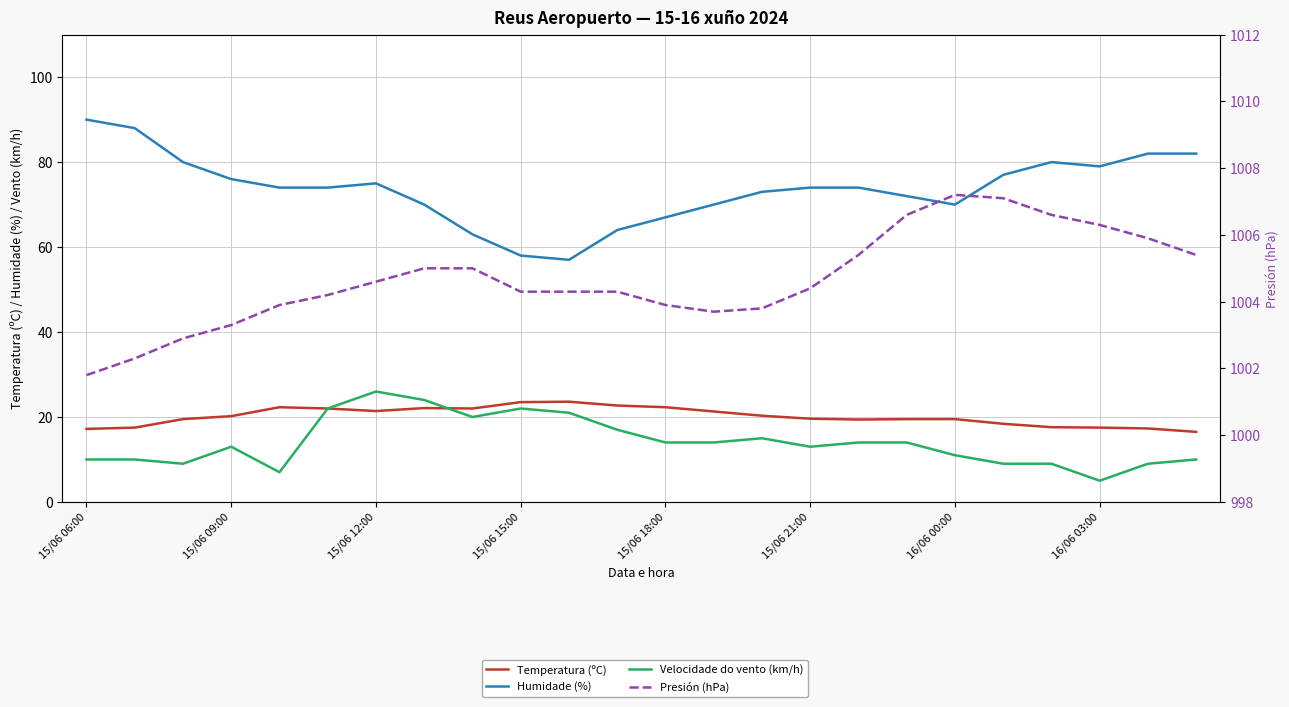

What is the sum of the Velocidade do vento (km/h) values at 21 and 20?

14.0